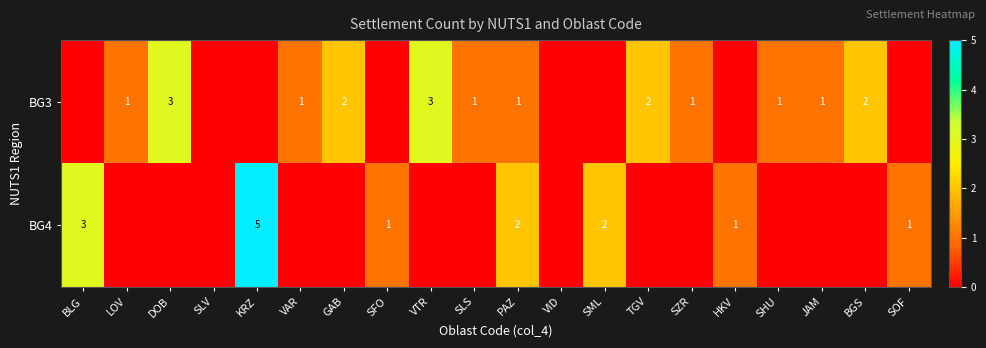

The BG3 series shows 1 at PAZ. True or false?

True